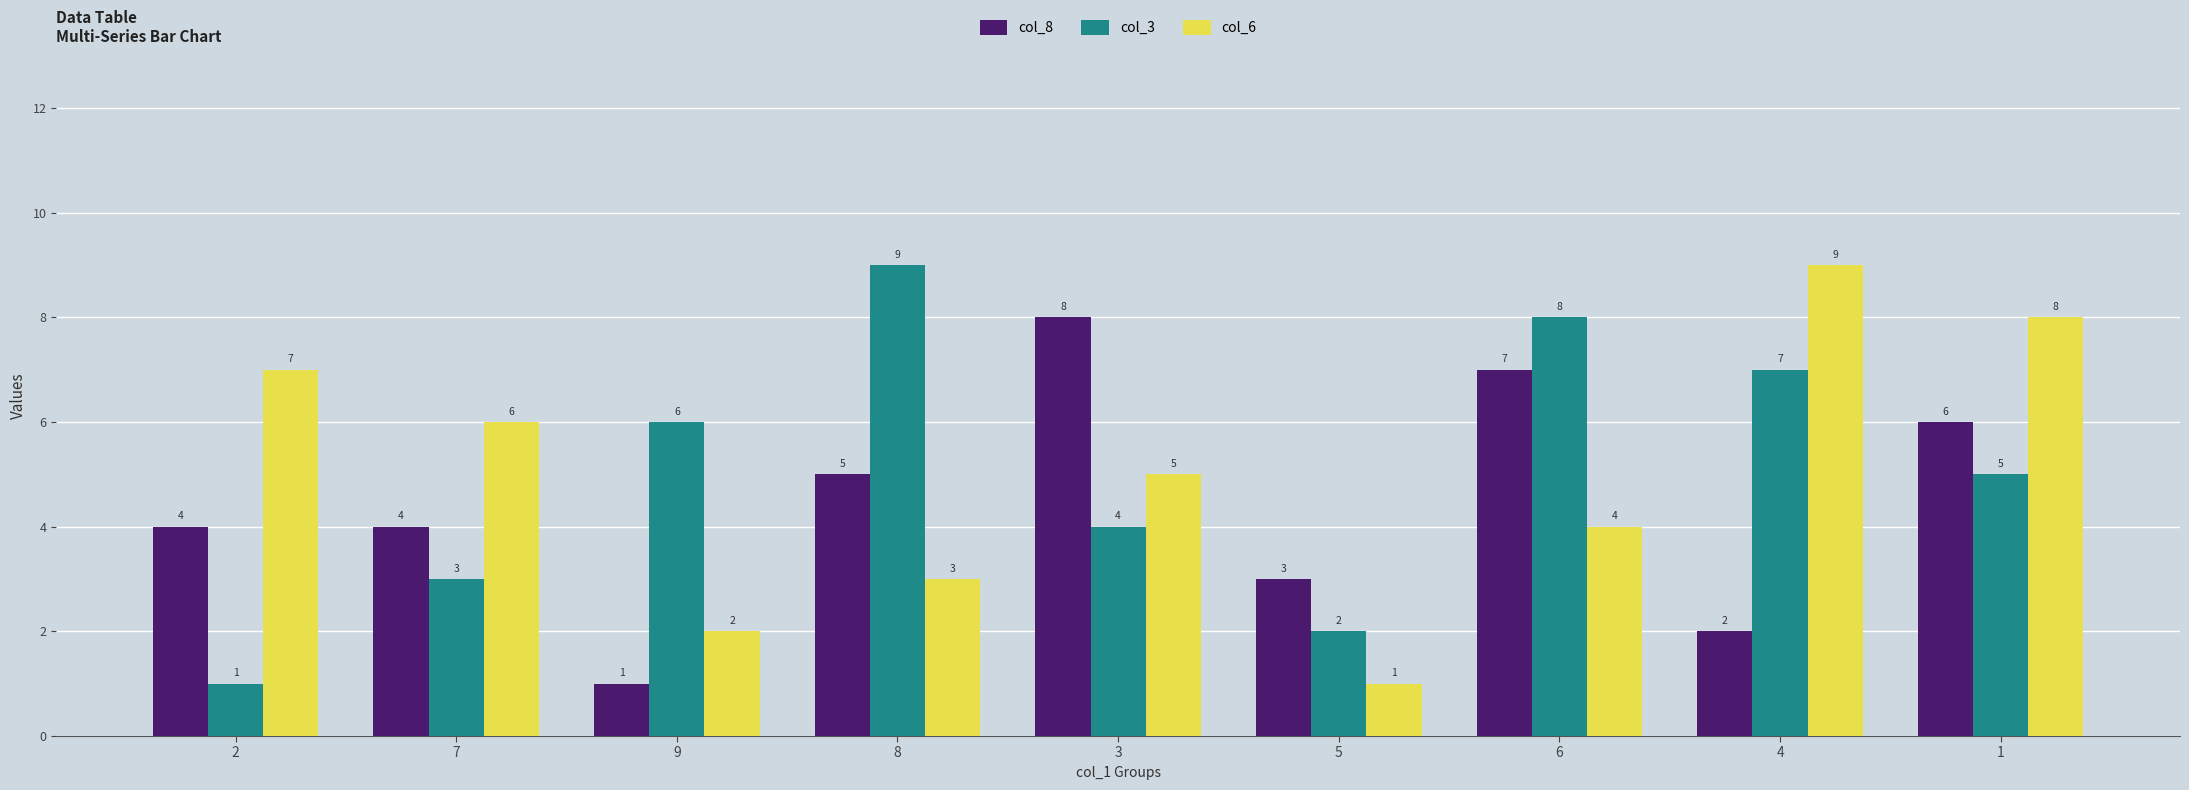

Reading left to right, extract all data points from this chart.

col_8: 4	4	1	5	8	3	7	2	6
col_3: 1	3	6	9	4	2	8	7	5
col_6: 7	6	2	3	5	1	4	9	8